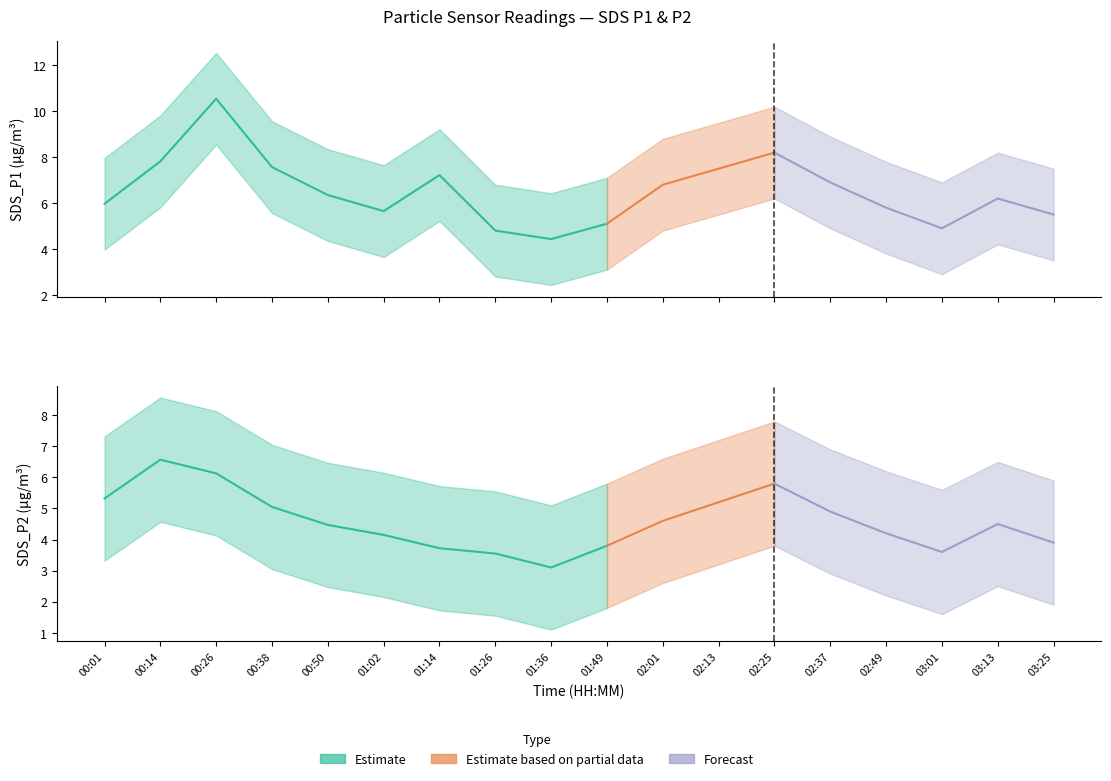

What is the difference between the maximum and minimum values in the SDS_P2 series?

3.5